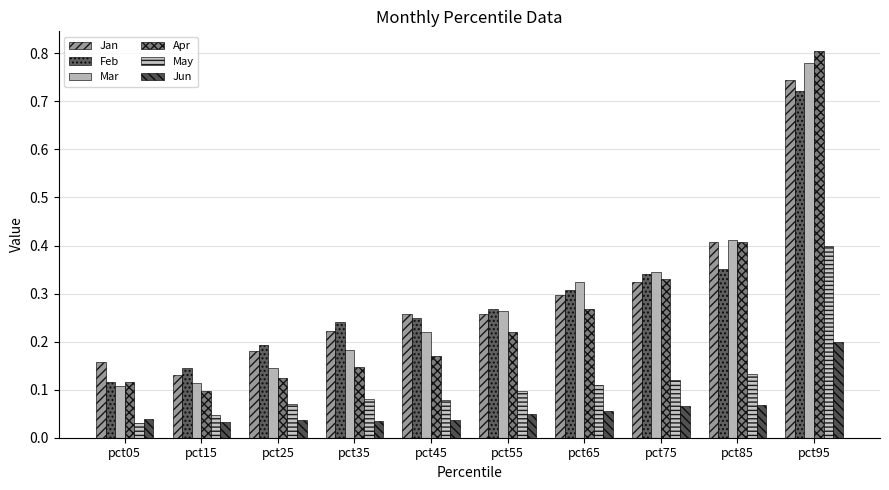

Is the value of Feb at pct25 greater than the value of Jun at pct95?

No